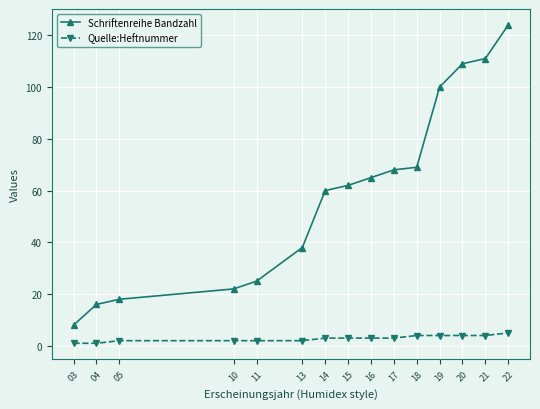

Which series has the largest total across all categories?

Schriftenreihe Bandzahl